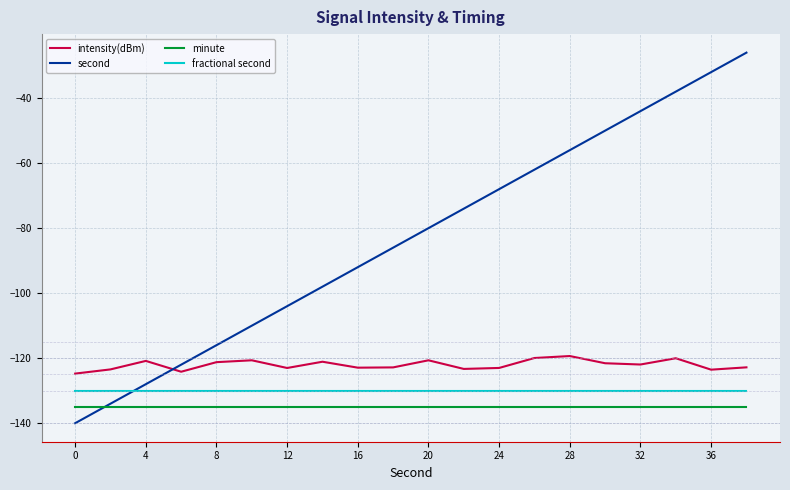

True or false: fractional second and minute intersect in this chart.

False